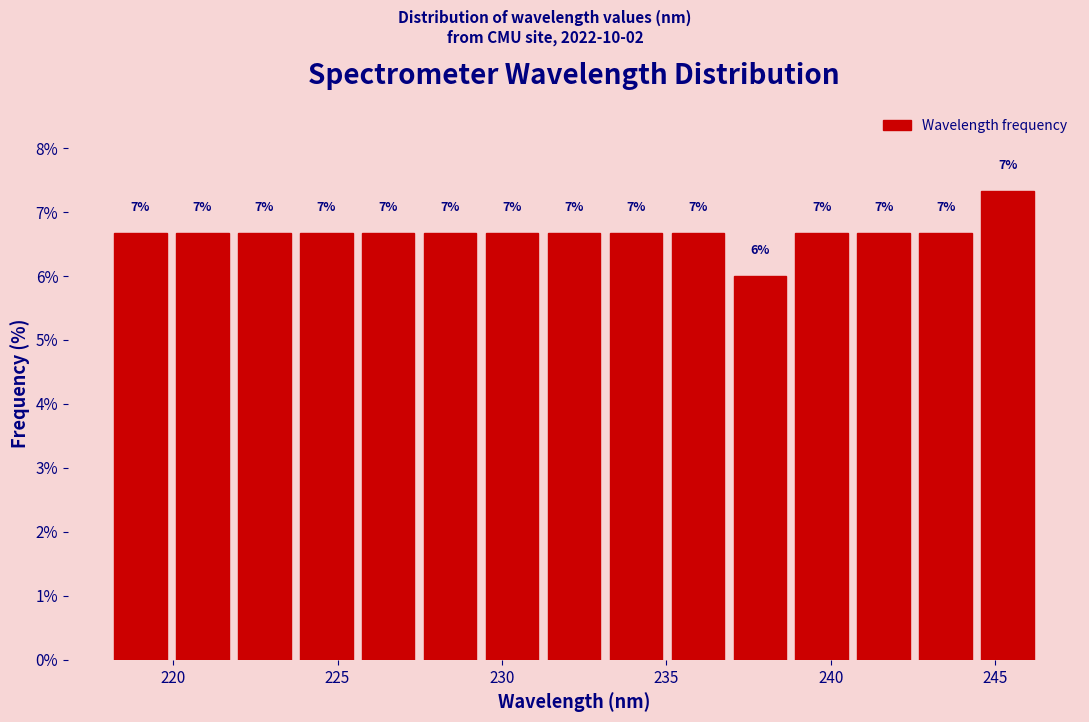

Around what value on the x-axis is the tallest bar? Give the approximate position of its centre, as read against the axis.

245.5